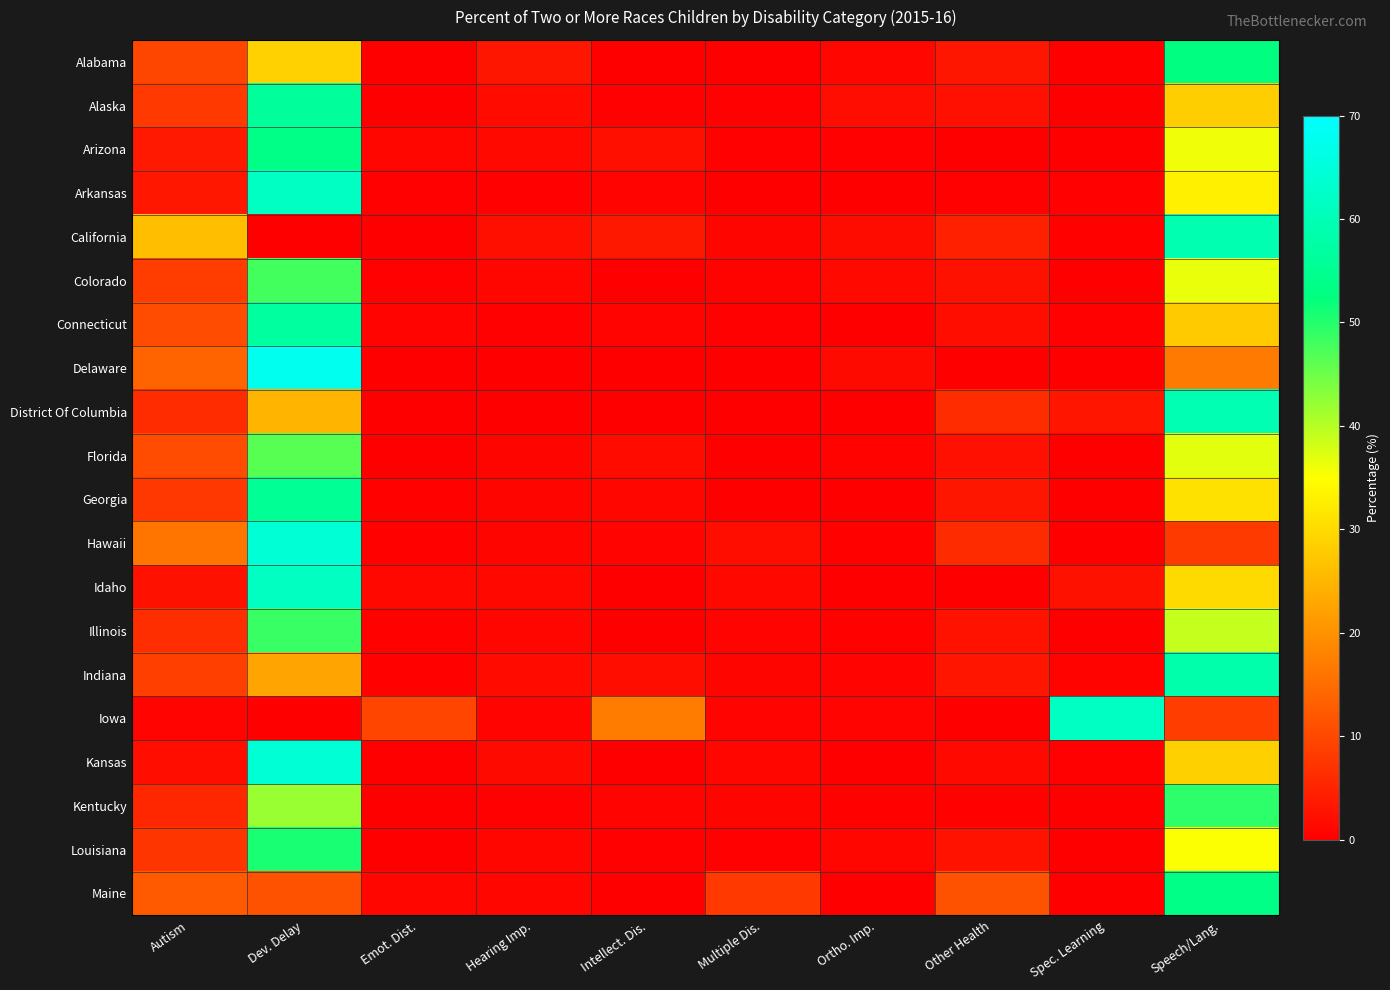

Reading left to right, transcribe all the data shown in this chart.

Alabama: Autism=9.8	Dev. Delay=28.8	Emot. Dist.=0.0	Hearing Imp.=3.3	Intellect. Dis.=0.0	Multiple Dis.=0.0	Ortho. Imp.=1.1	Other Health=3.3	Spec. Learning=0.0	Speech/Lang.=52.7
Alaska: Autism=8.0	Dev. Delay=56.2	Emot. Dist.=0.0	Hearing Imp.=1.7	Intellect. Dis.=0.3	Multiple Dis.=0.3	Ortho. Imp.=2.0	Other Health=2.3	Spec. Learning=0.0	Speech/Lang.=28.4
Arizona: Autism=3.7	Dev. Delay=53.5	Emot. Dist.=1.0	Hearing Imp.=1.4	Intellect. Dis.=2.2	Multiple Dis.=0.4	Ortho. Imp.=0.4	Other Health=0.2	Spec. Learning=0.2	Speech/Lang.=36.1
Arkansas: Autism=3.3	Dev. Delay=61.5	Emot. Dist.=0.4	Hearing Imp.=0.4	Intellect. Dis.=0.7	Multiple Dis.=0.0	Ortho. Imp.=0.0	Other Health=0.4	Spec. Learning=0.4	Speech/Lang.=33.0
California: Autism=26.3	Dev. Delay=0.0	Emot. Dist.=0.3	Hearing Imp.=2.2	Intellect. Dis.=3.5	Multiple Dis.=0.9	Ortho. Imp.=1.9	Other Health=4.6	Spec. Learning=0.5	Speech/Lang.=59.3
Colorado: Autism=8.6	Dev. Delay=48.0	Emot. Dist.=0.4	Hearing Imp.=1.0	Intellect. Dis.=0.0	Multiple Dis.=0.6	Ortho. Imp.=1.4	Other Health=2.5	Spec. Learning=0.2	Speech/Lang.=36.4
Connecticut: Autism=10.7	Dev. Delay=56.7	Emot. Dist.=0.7	Hearing Imp.=0.3	Intellect. Dis.=0.7	Multiple Dis.=0.3	Ortho. Imp.=0.0	Other Health=2.1	Spec. Learning=0.3	Speech/Lang.=27.8
Delaware: Autism=13.8	Dev. Delay=67.7	Emot. Dist.=0.0	Hearing Imp.=0.0	Intellect. Dis.=0.0	Multiple Dis.=0.0	Ortho. Imp.=1.5	Other Health=0.0	Spec. Learning=0.0	Speech/Lang.=16.9
District Of Columbia: Autism=6.2	Dev. Delay=25.0	Emot. Dist.=0.0	Hearing Imp.=0.0	Intellect. Dis.=0.0	Multiple Dis.=0.0	Ortho. Imp.=0.0	Other Health=6.2	Spec. Learning=3.1	Speech/Lang.=59.4
Florida: Autism=10.6	Dev. Delay=46.4	Emot. Dist.=0.1	Hearing Imp.=0.9	Intellect. Dis.=1.7	Multiple Dis.=0.0	Ortho. Imp.=0.7	Other Health=2.4	Spec. Learning=0.1	Speech/Lang.=37.0
Georgia: Autism=7.8	Dev. Delay=55.3	Emot. Dist.=0.4	Hearing Imp.=0.9	Intellect. Dis.=1.0	Multiple Dis.=0.0	Ortho. Imp.=0.1	Other Health=3.2	Spec. Learning=0.1	Speech/Lang.=31.0
Hawaii: Autism=16.2	Dev. Delay=64.2	Emot. Dist.=0.5	Hearing Imp.=0.9	Intellect. Dis.=0.7	Multiple Dis.=2.1	Ortho. Imp.=0.5	Other Health=6.1	Spec. Learning=0.0	Speech/Lang.=8.2
Idaho: Autism=2.5	Dev. Delay=61.2	Emot. Dist.=1.2	Hearing Imp.=1.2	Intellect. Dis.=0.0	Multiple Dis.=1.2	Ortho. Imp.=0.0	Other Health=0.0	Spec. Learning=2.5	Speech/Lang.=30.0
Illinois: Autism=6.4	Dev. Delay=48.6	Emot. Dist.=0.5	Hearing Imp.=1.0	Intellect. Dis.=0.2	Multiple Dis.=0.8	Ortho. Imp.=0.5	Other Health=2.6	Spec. Learning=0.1	Speech/Lang.=39.0
Indiana: Autism=8.8	Dev. Delay=22.7	Emot. Dist.=0.5	Hearing Imp.=1.7	Intellect. Dis.=2.1	Multiple Dis.=0.9	Ortho. Imp.=0.7	Other Health=3.1	Spec. Learning=0.6	Speech/Lang.=58.4
Iowa: Autism=0.7	Dev. Delay=0.0	Emot. Dist.=9.7	Hearing Imp.=0.7	Intellect. Dis.=17.1	Multiple Dis.=0.7	Ortho. Imp.=0.7	Other Health=0.0	Spec. Learning=61.7	Speech/Lang.=8.6
Kansas: Autism=2.2	Dev. Delay=64.2	Emot. Dist.=0.0	Hearing Imp.=1.6	Intellect. Dis.=0.0	Multiple Dis.=1.0	Ortho. Imp.=0.2	Other Health=1.4	Spec. Learning=0.4	Speech/Lang.=28.7
Kentucky: Autism=5.5	Dev. Delay=41.9	Emot. Dist.=0.0	Hearing Imp.=0.3	Intellect. Dis.=0.8	Multiple Dis.=0.9	Ortho. Imp.=0.5	Other Health=0.5	Spec. Learning=0.1	Speech/Lang.=49.5
Louisiana: Autism=7.4	Dev. Delay=50.8	Emot. Dist.=0.0	Hearing Imp.=1.2	Intellect. Dis.=0.4	Multiple Dis.=0.4	Ortho. Imp.=1.2	Other Health=2.7	Spec. Learning=0.0	Speech/Lang.=35.2
Maine: Autism=12.5	Dev. Delay=11.4	Emot. Dist.=1.1	Hearing Imp.=1.1	Intellect. Dis.=0.0	Multiple Dis.=8.0	Ortho. Imp.=0.0	Other Health=11.4	Spec. Learning=0.0	Speech/Lang.=53.4